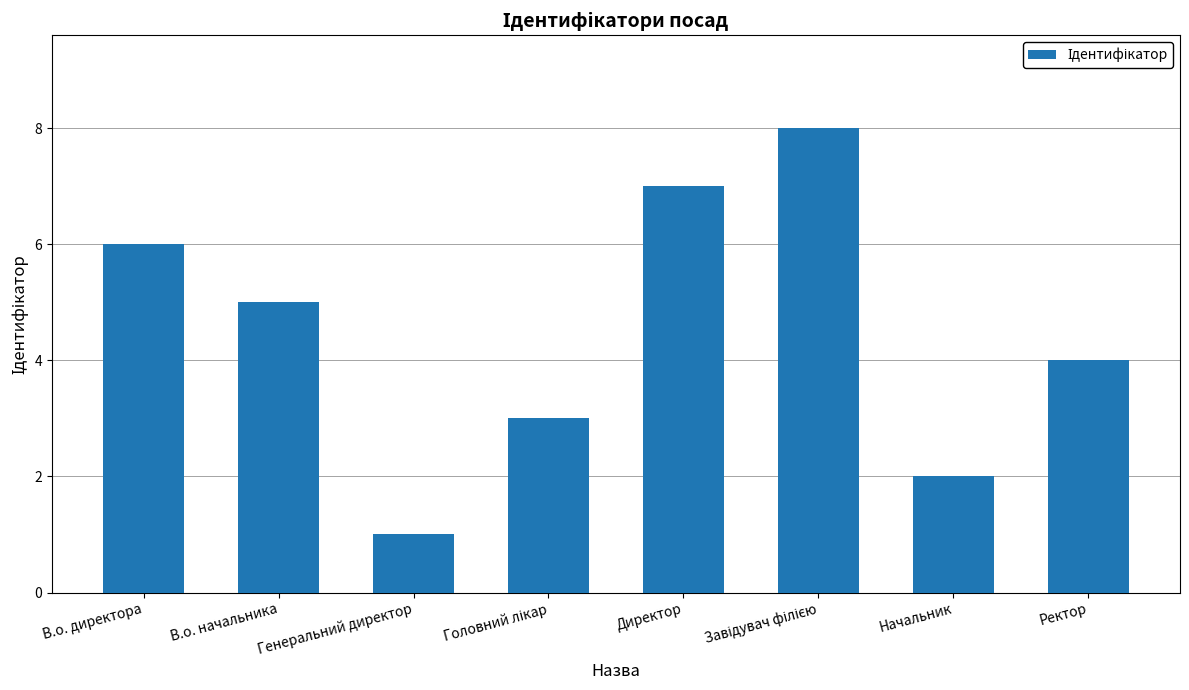

Reading left to right, extract all data points from this chart.

6	5	1	3	7	8	2	4